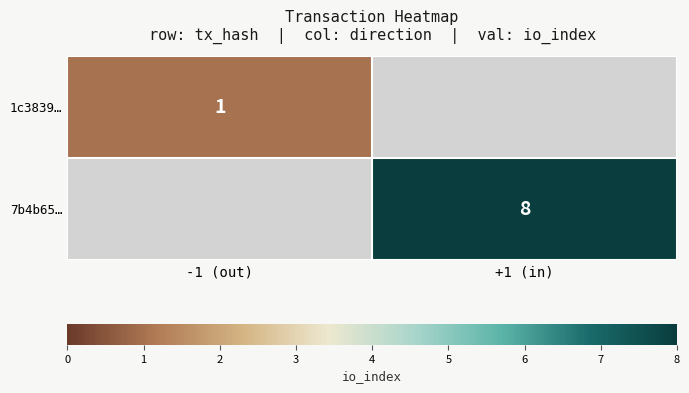

Between -1 (out) and +1 (in), which is larger?

+1 (in)